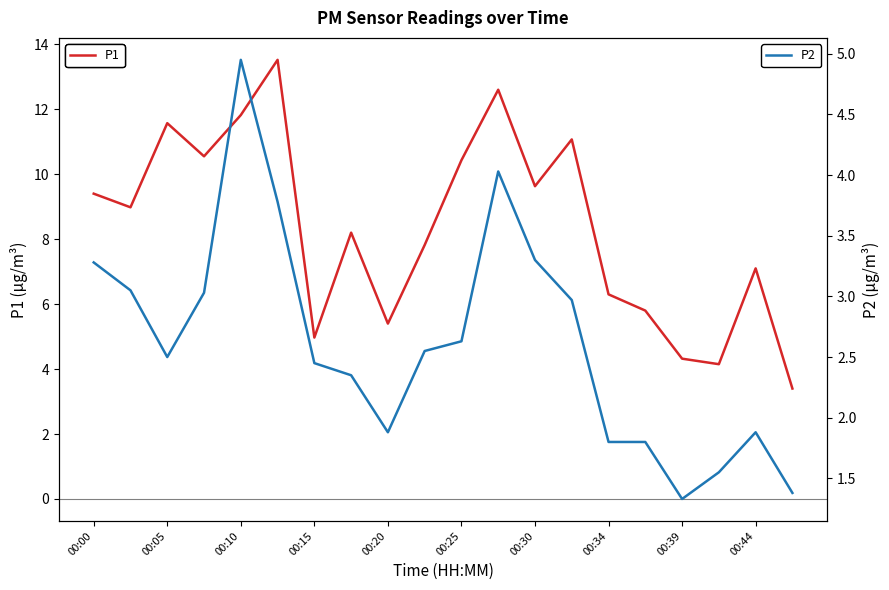

How many data points does each series have?

20